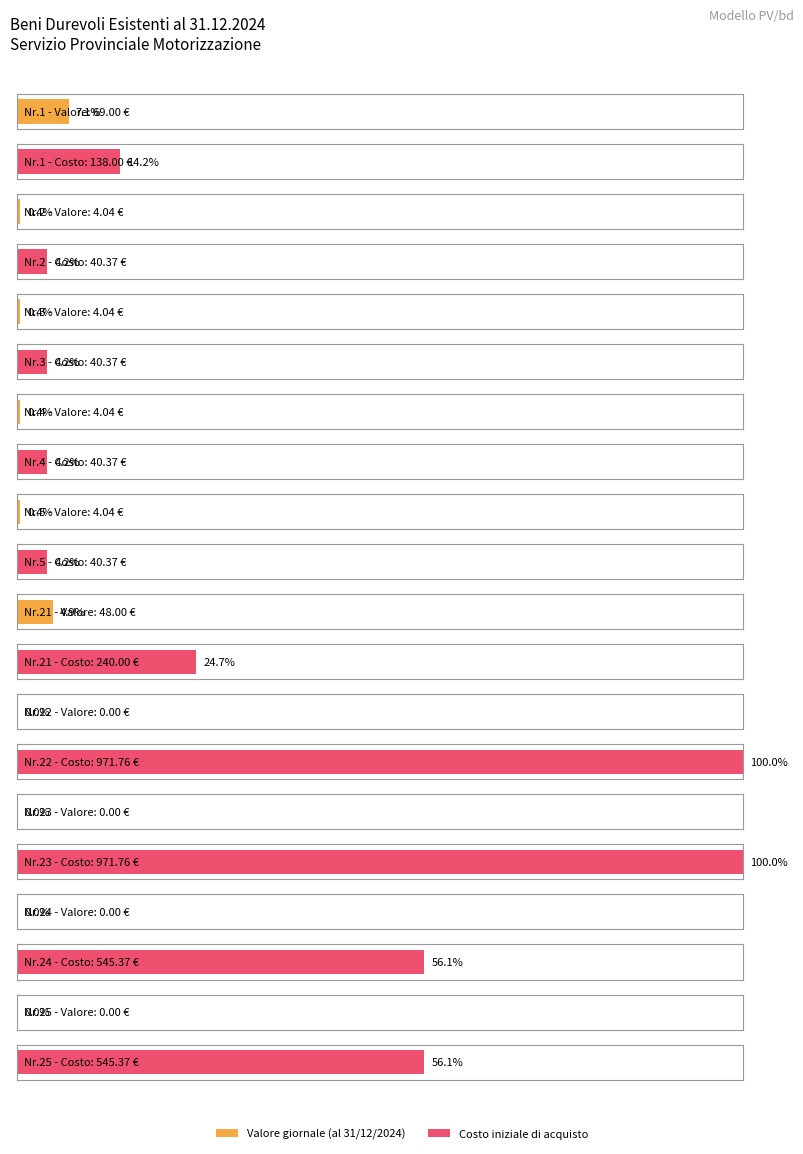

The Valore giornale (al 31/12/2024) series shows 22.5 at 25. True or false?

False